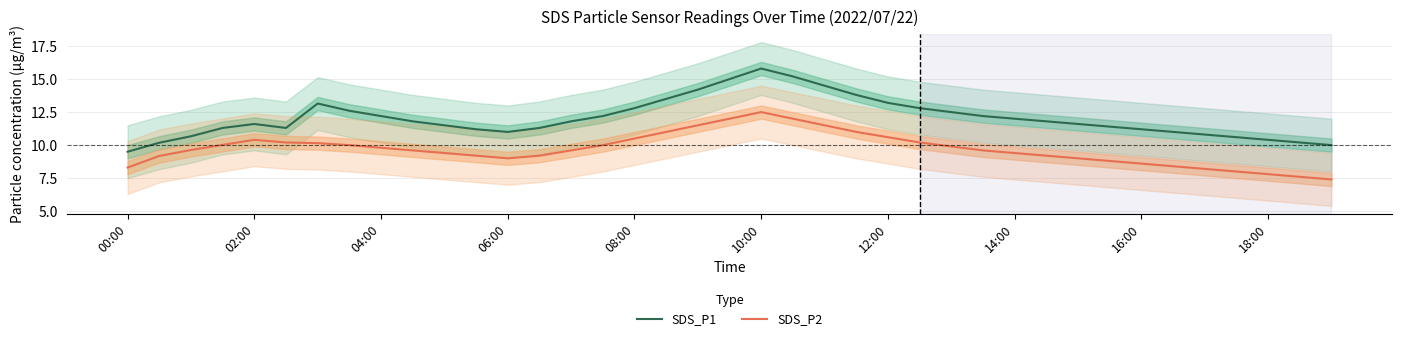

True or false: SDS_P1 has a value of 14.5 at 22.

True